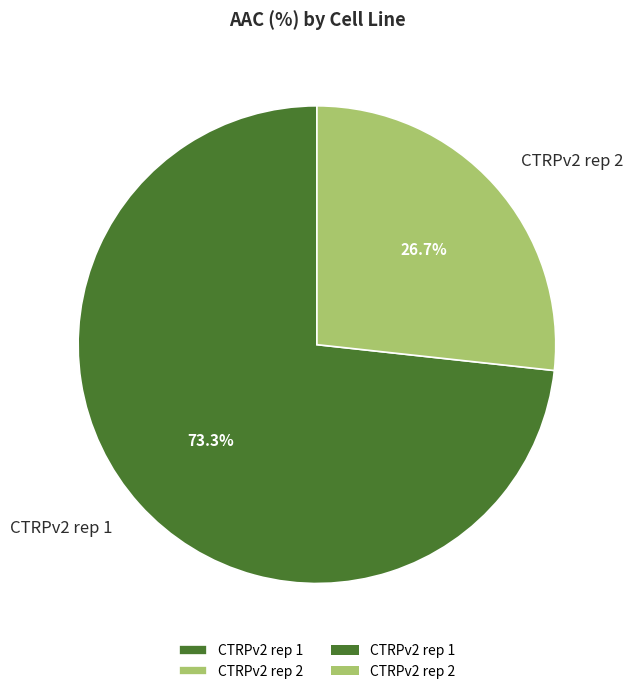

Count the number of slices in the pie.

2